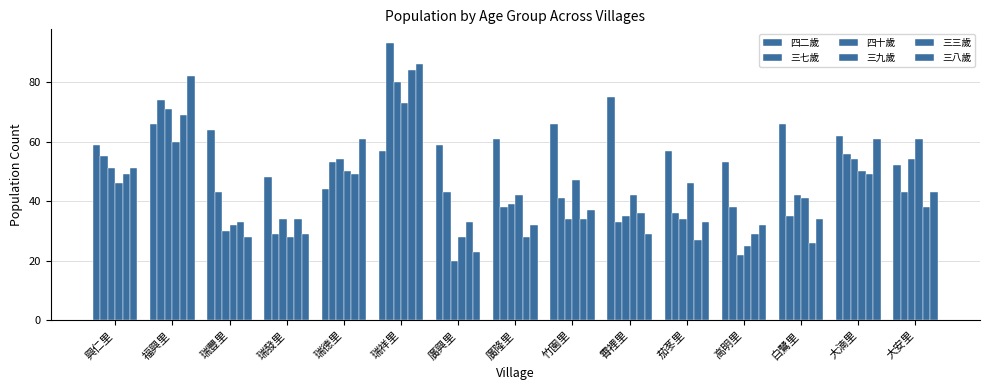

What is the difference between the maximum and minimum values in the 四二歲 series?

31